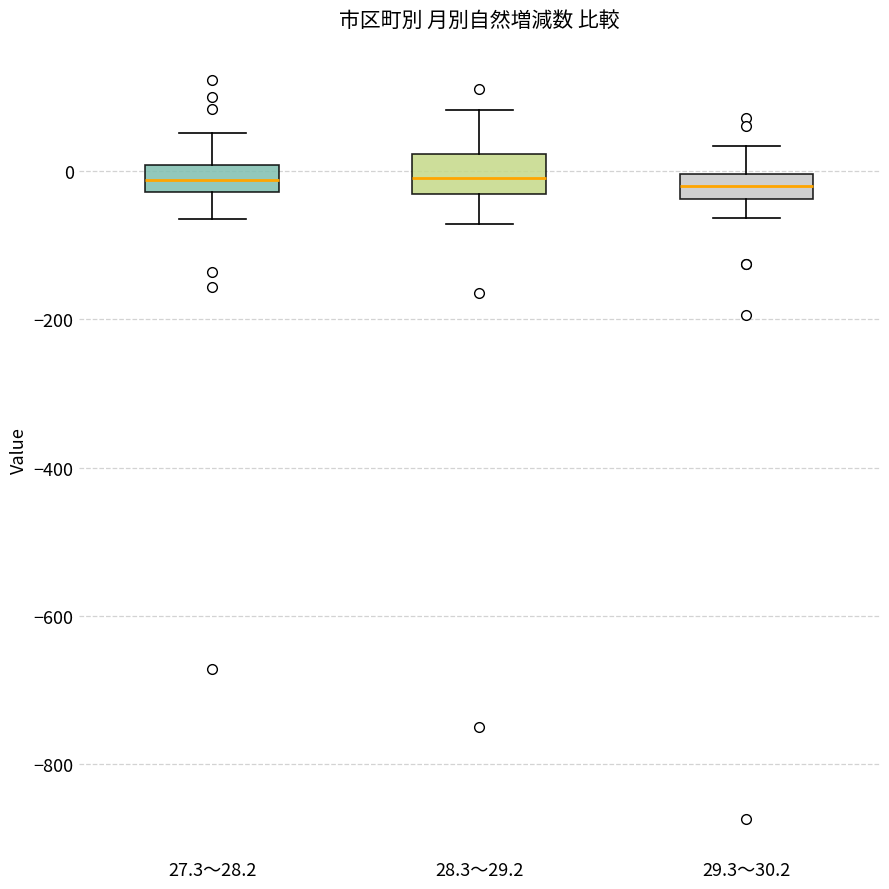

Reading left to right, transcribe this box plot: for each box, give where its median line is, the range the box spans, and where its two whiskers end, as read against the y-axis. The values are not printed on the chart, so give them approximately, as read against the axis.

27.3～28.2: median -20 (inside the box), box -20 to 0, whiskers -60 to 60
28.3～29.2: median 0, box -40 to 20, whiskers -80 to 80
29.3～30.2: median -20, box -40 to 0, whiskers -60 to 40